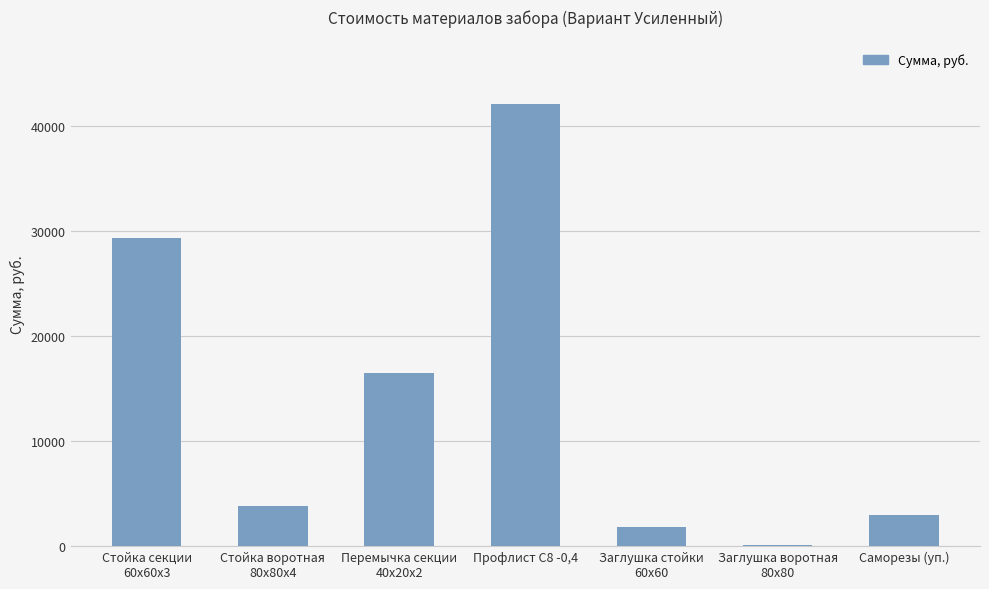

Are the bars horizontal?

No